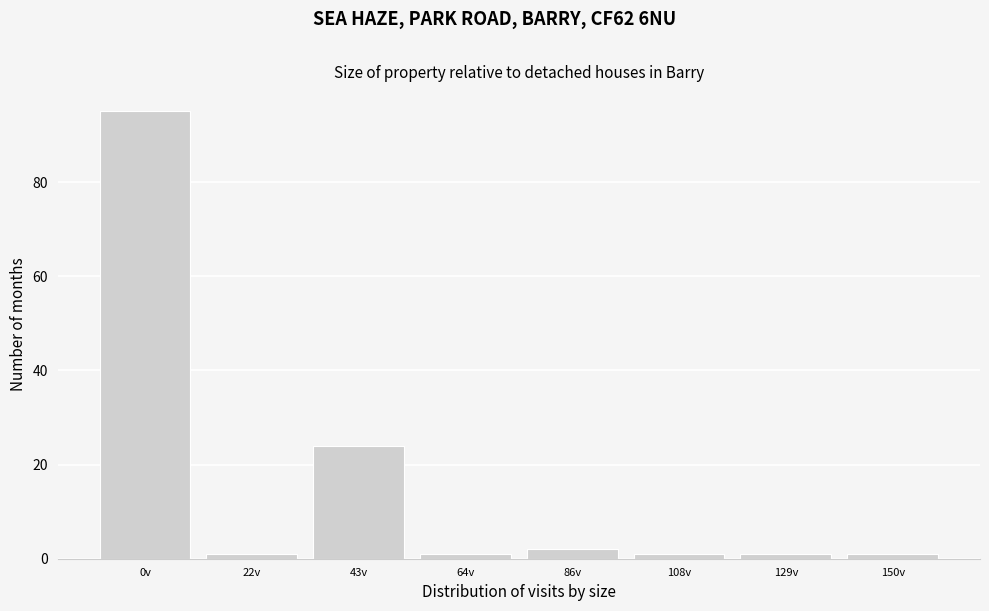

Reading right to left, what are all the values shown in this chart?

150v=1	129v=1	108v=1	86v=2	64v=1	43v=24	22v=1	0v=95